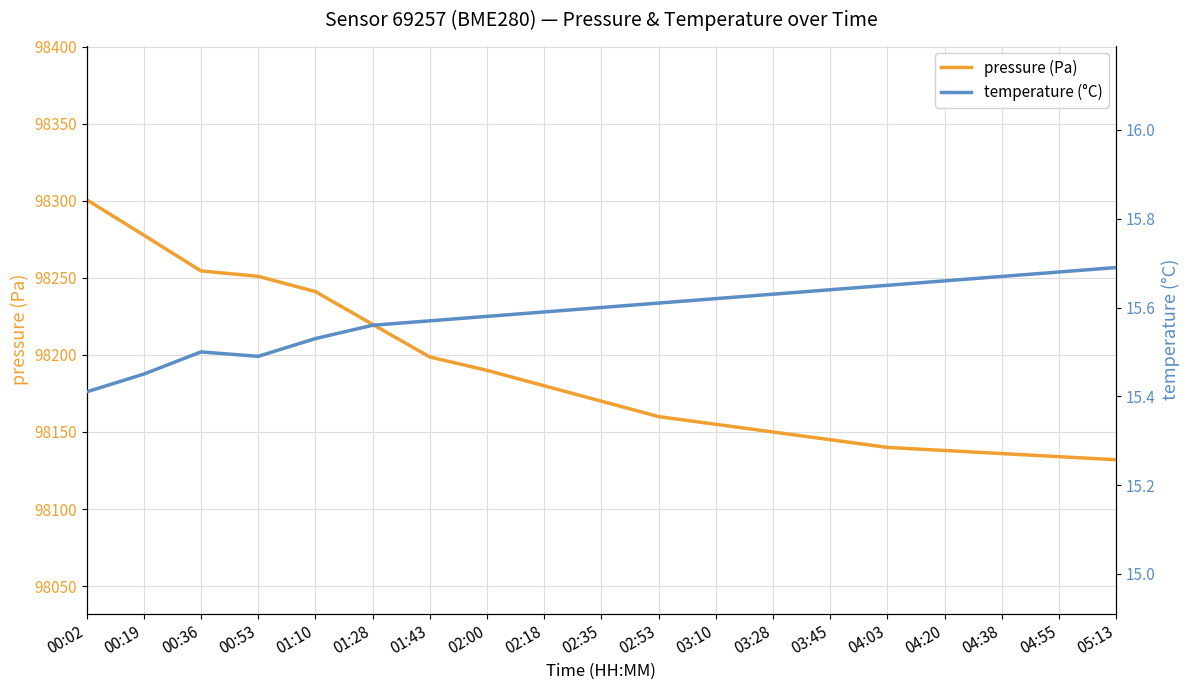

Reading left to right, extract all data points from this chart.

pressure (Pa): 98300.8	98277.8	98254.5	98251.0	98241.1	98219.8	98198.7	98190.0	98180.0	98170.0	98160.0	98155.0	98150.0	98145.0	98140.0	98138.0	98136.0	98134.0	98132.0
temperature (°C): 15.4	15.4	15.5	15.5	15.5	15.6	15.6	15.6	15.6	15.6	15.6	15.6	15.6	15.6	15.7	15.7	15.7	15.7	15.7